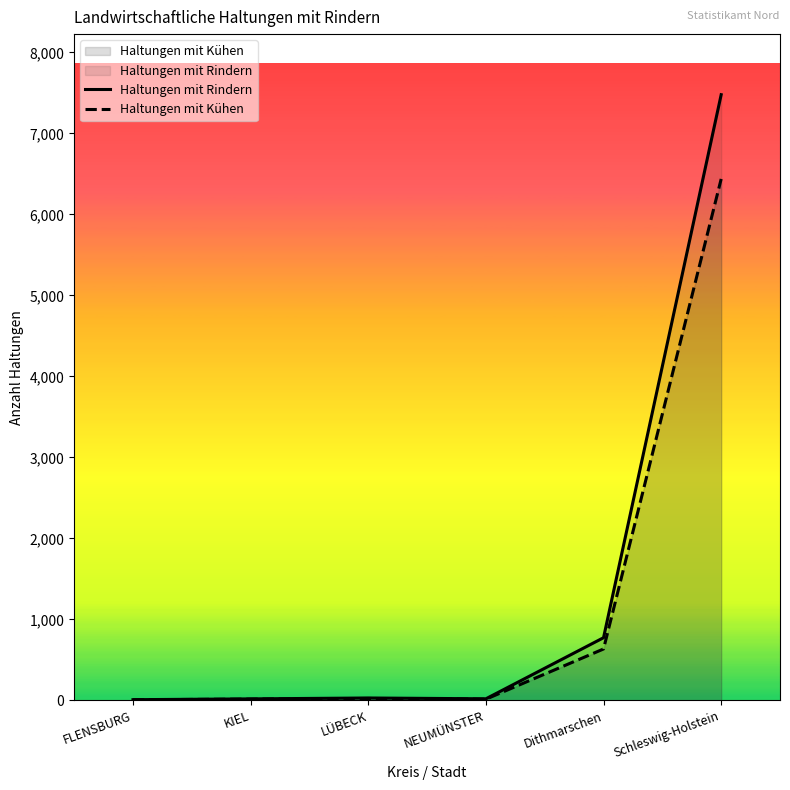

What is the label of the 4th point from the right?

LÜBECK